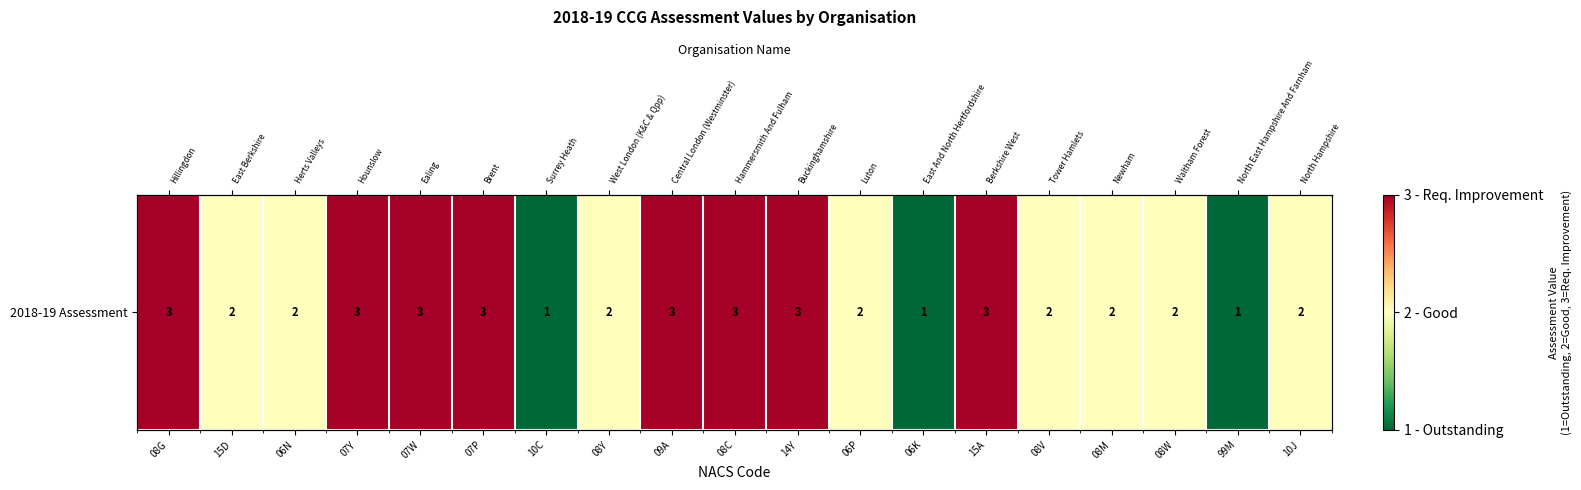

Which has a higher value, 08W or 15A?

15A